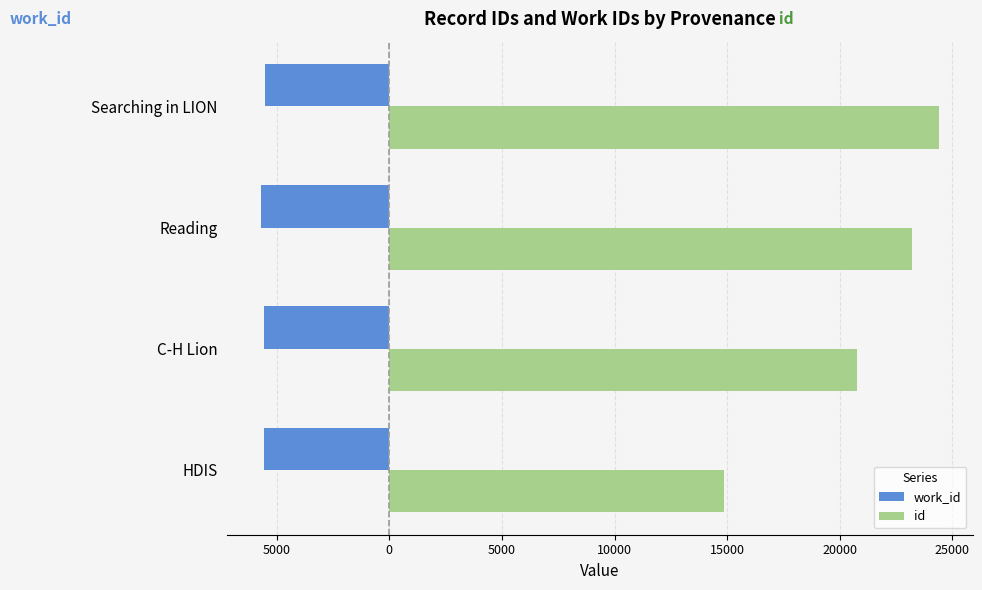

What is the difference between the second highest and second lowest values in the work_id series?

15.3